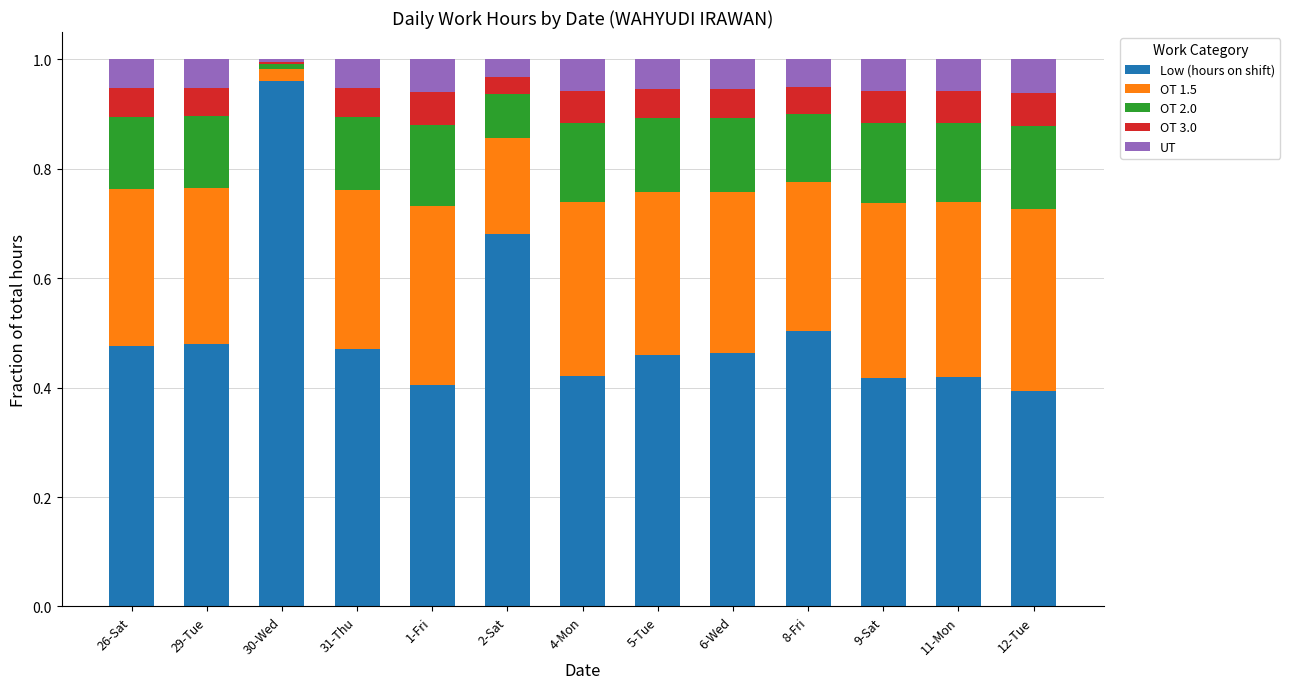

Does the chart contain stacked bars?

Yes